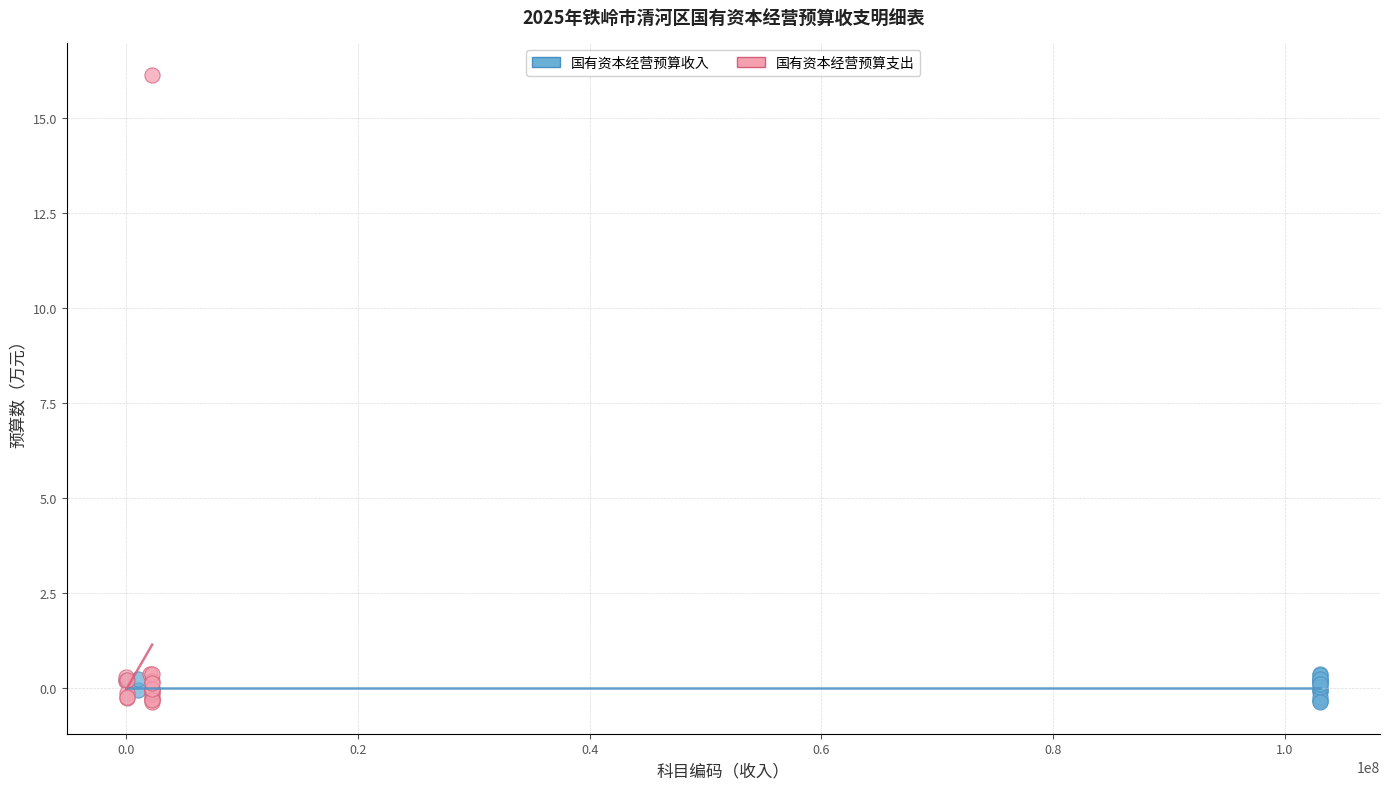

Which series has the largest Y range (max minus min)?

国有资本经营预算支出